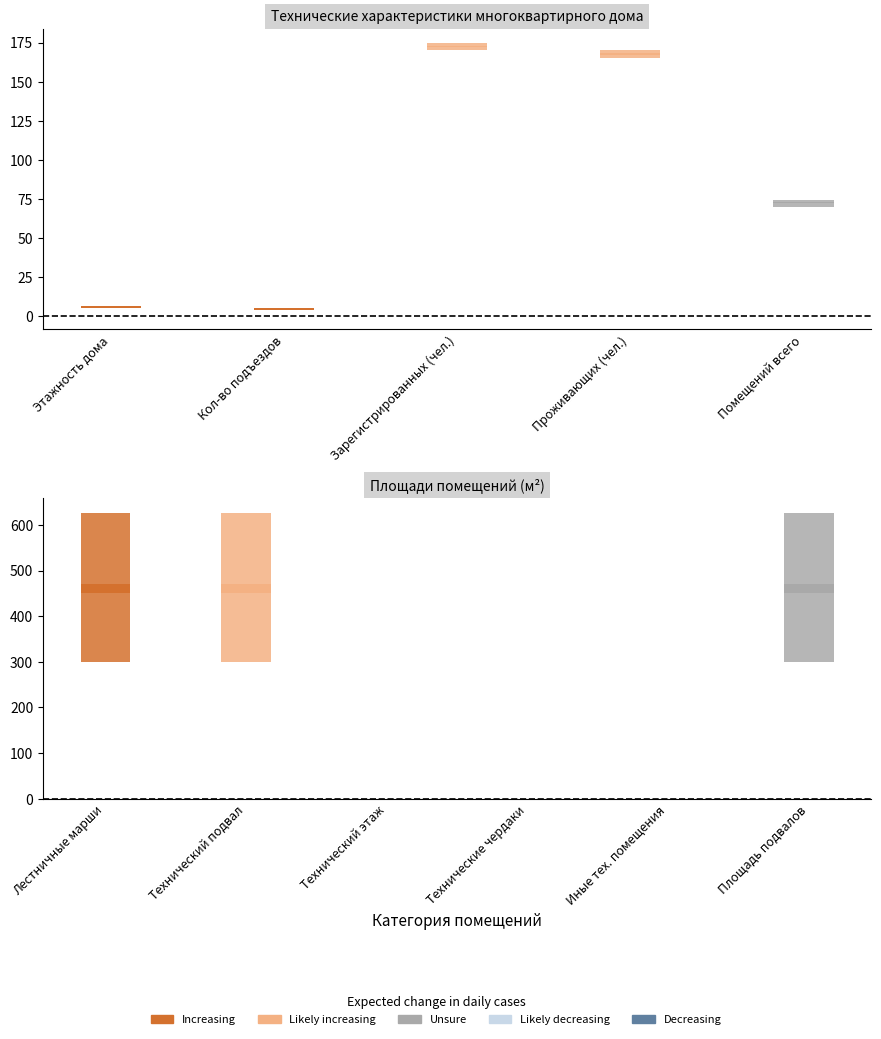

What is the value of the Likely decreasing bar at the 4th from the left?

170